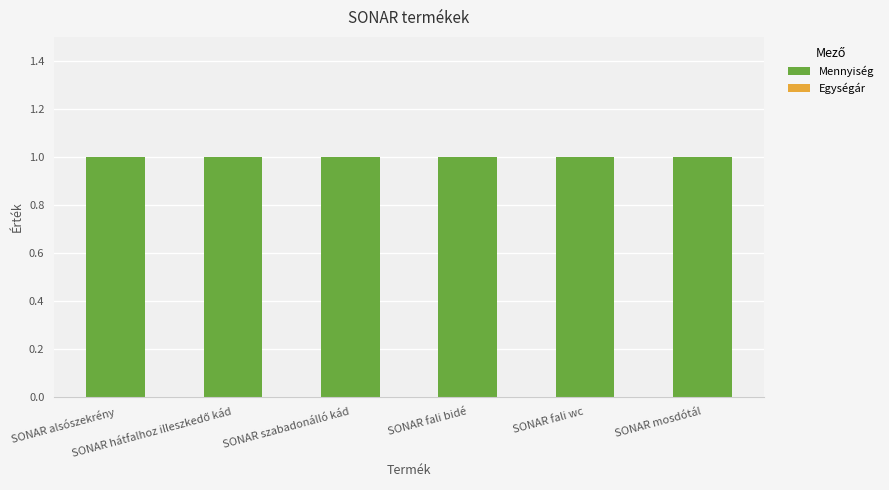

Does the chart contain any negative values?

No